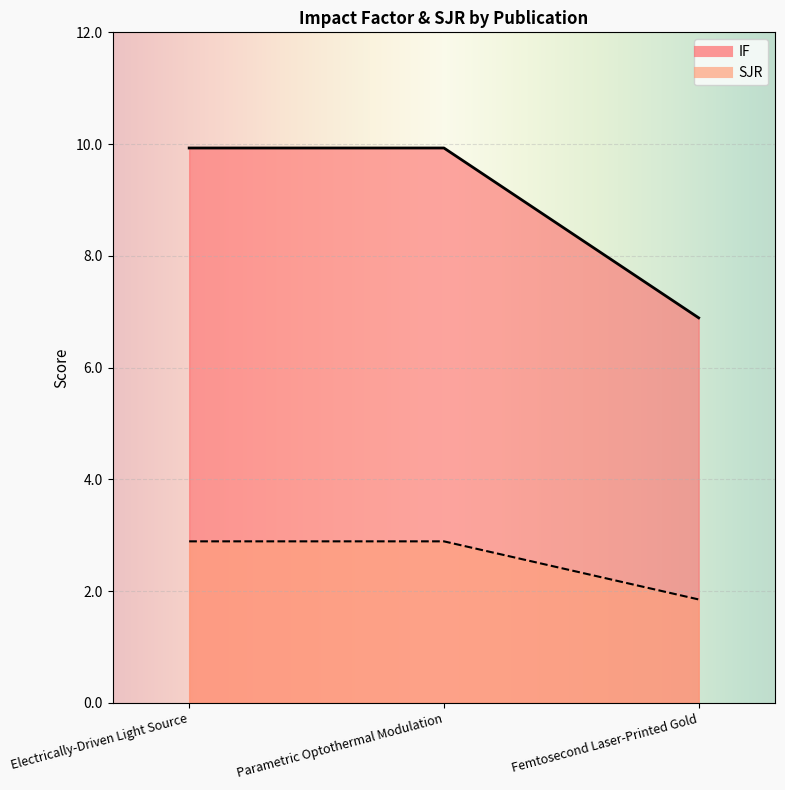

Rank the categories by SJR value from highest to lowest.

Electrically-Driven Light Source, Parametric Optothermal Modulation, Femtosecond Laser-Printed Gold